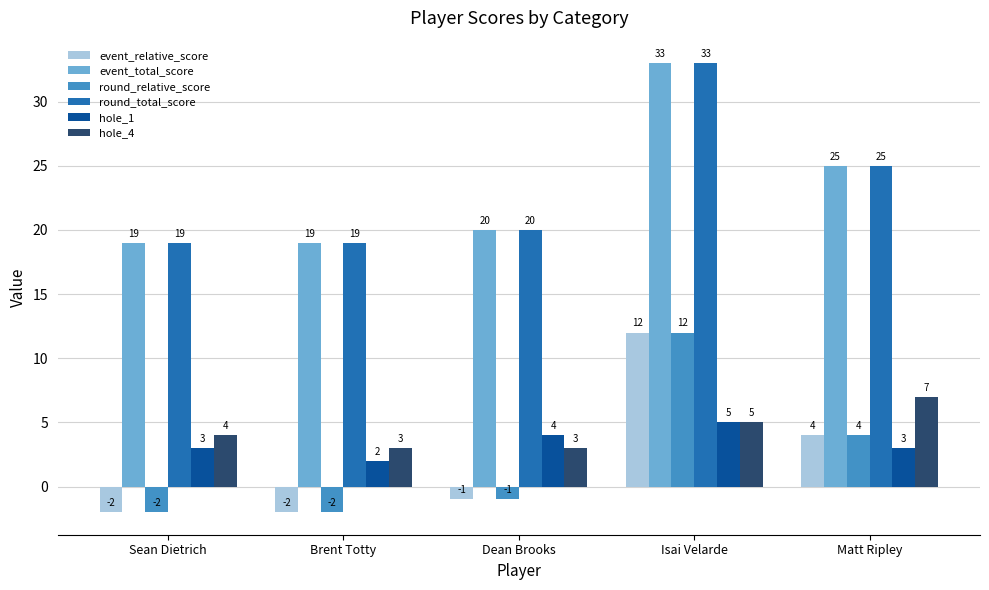

What is the average value of the event_relative_score series?

2